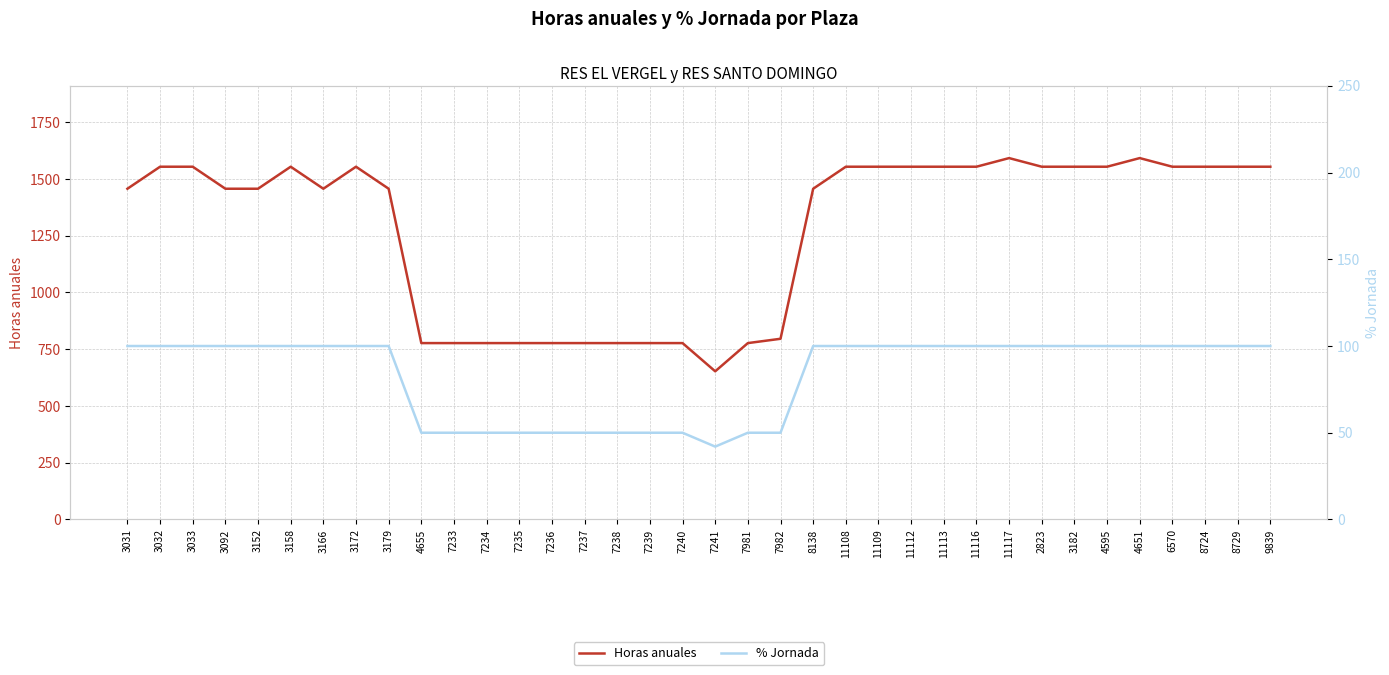

What is the value of the % Jornada point at the 32nd from the left?

100.0